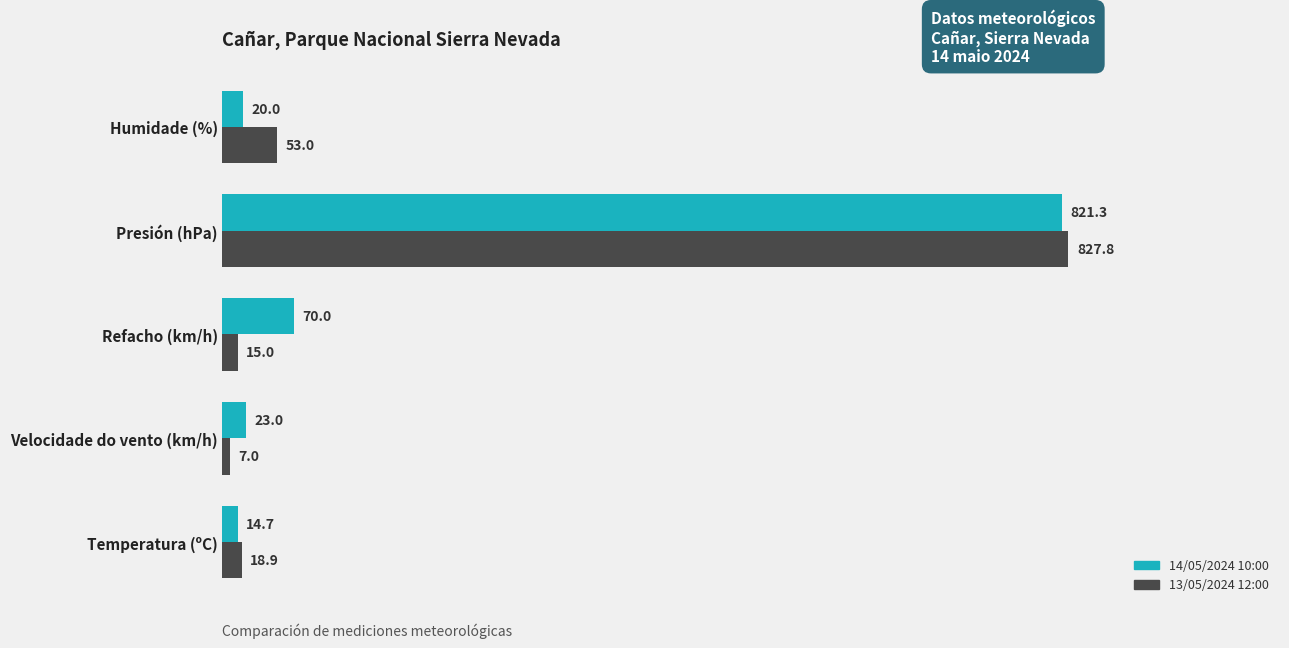

Rank the series by their maximum value, from lowest to highest.

14/05/2024 10:00, 13/05/2024 12:00